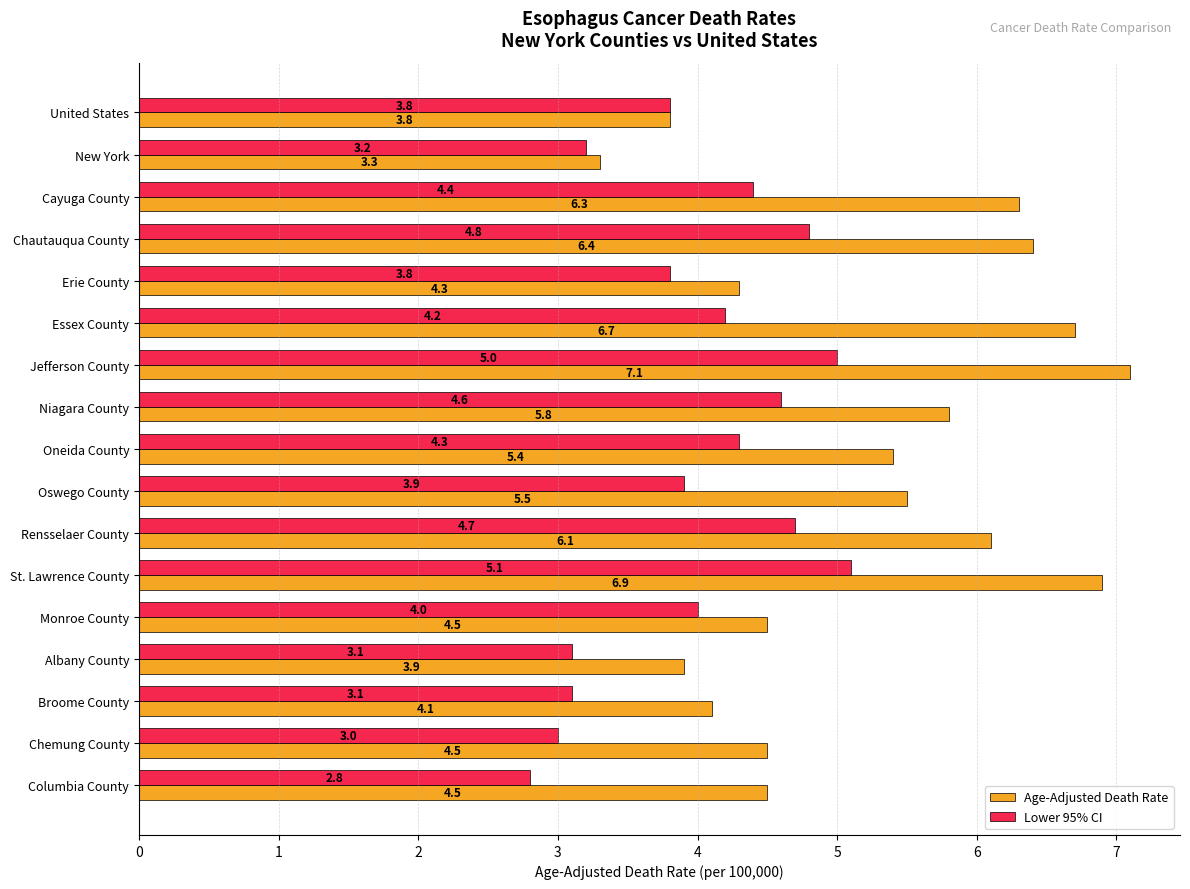

What is the approximate value of Lower 95% CI at Oneida County?

4.3